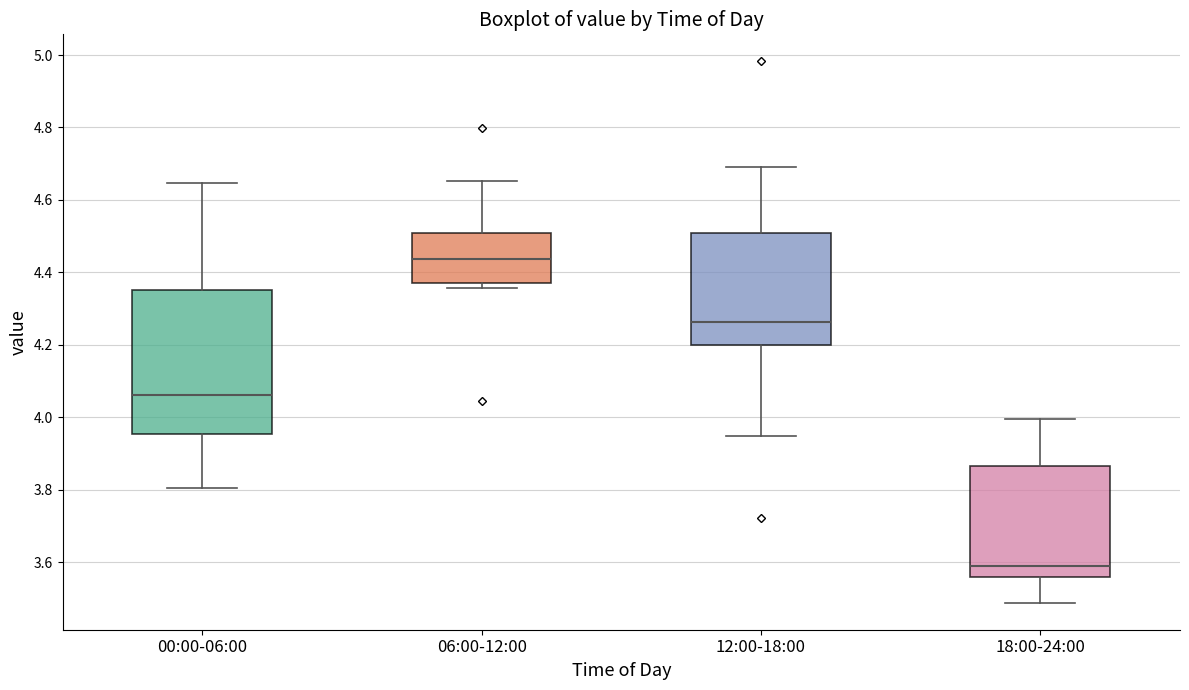

Which box has the highest median line?

06:00-12:00